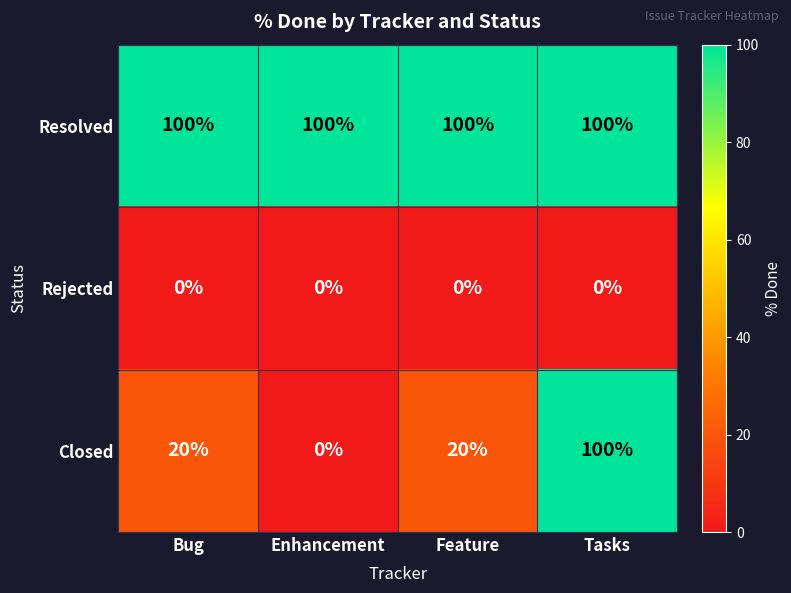

What is the average value of the Resolved series?

100